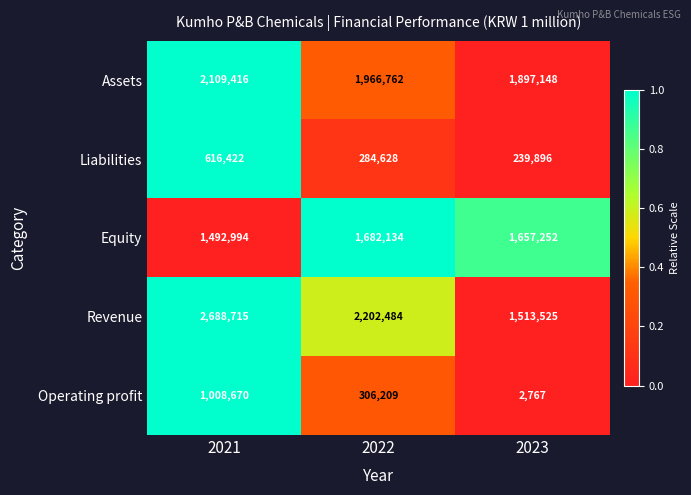

The value of Liabilities at 2022 is 284628. True or false?

True